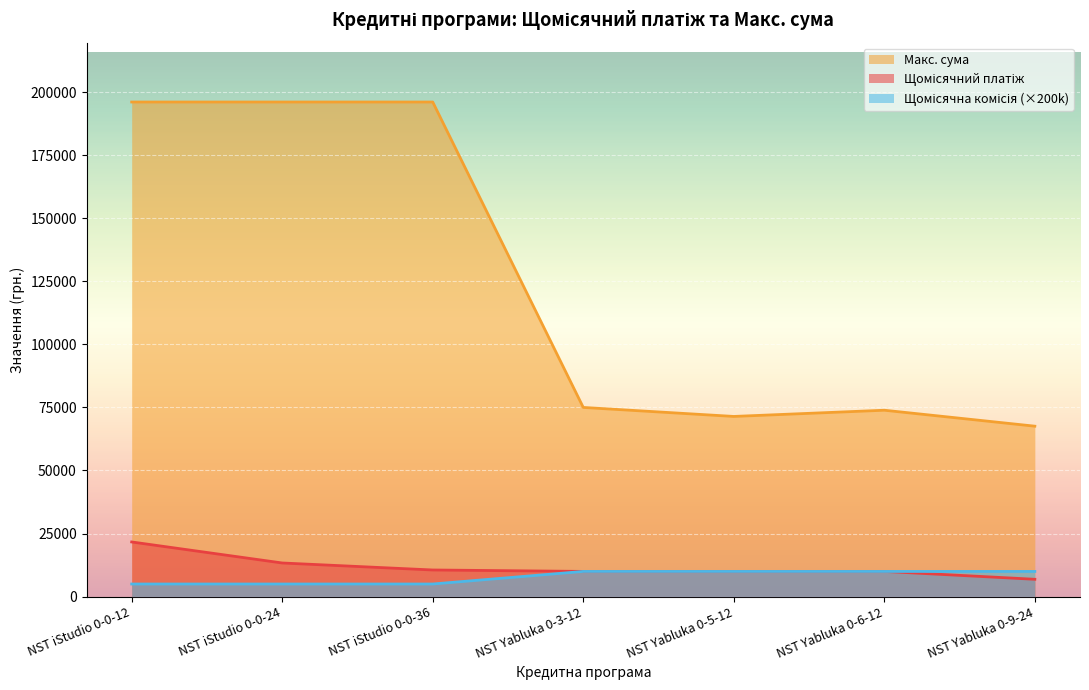

At NST Yabluka 0-5-12, list the series in order from largest to smallest.

Макс. сума, Щомісячний платіж, Щомісячна комісія